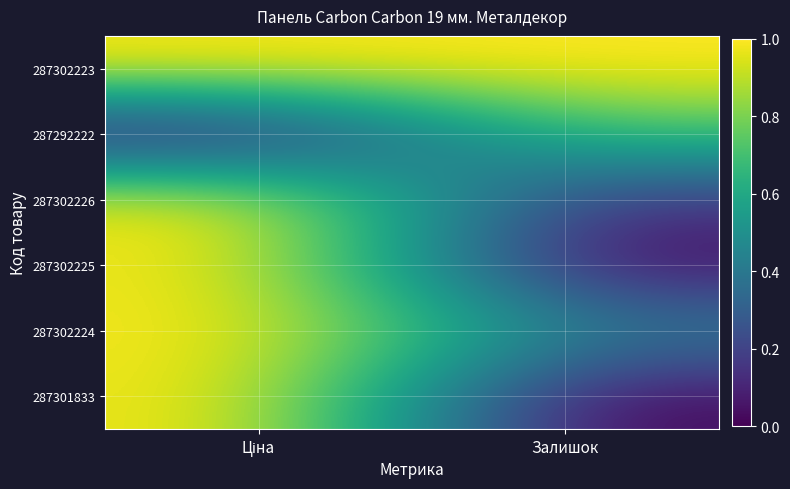

At which category is the sum across all series the highest?

Ціна